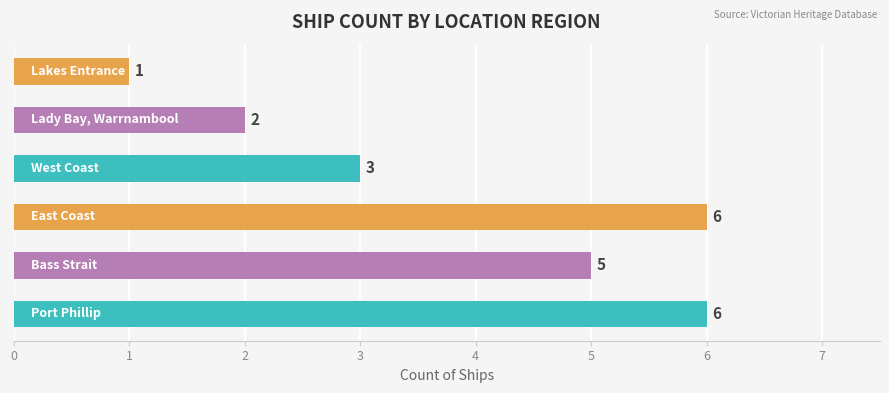

What is the smallest value displayed?

1